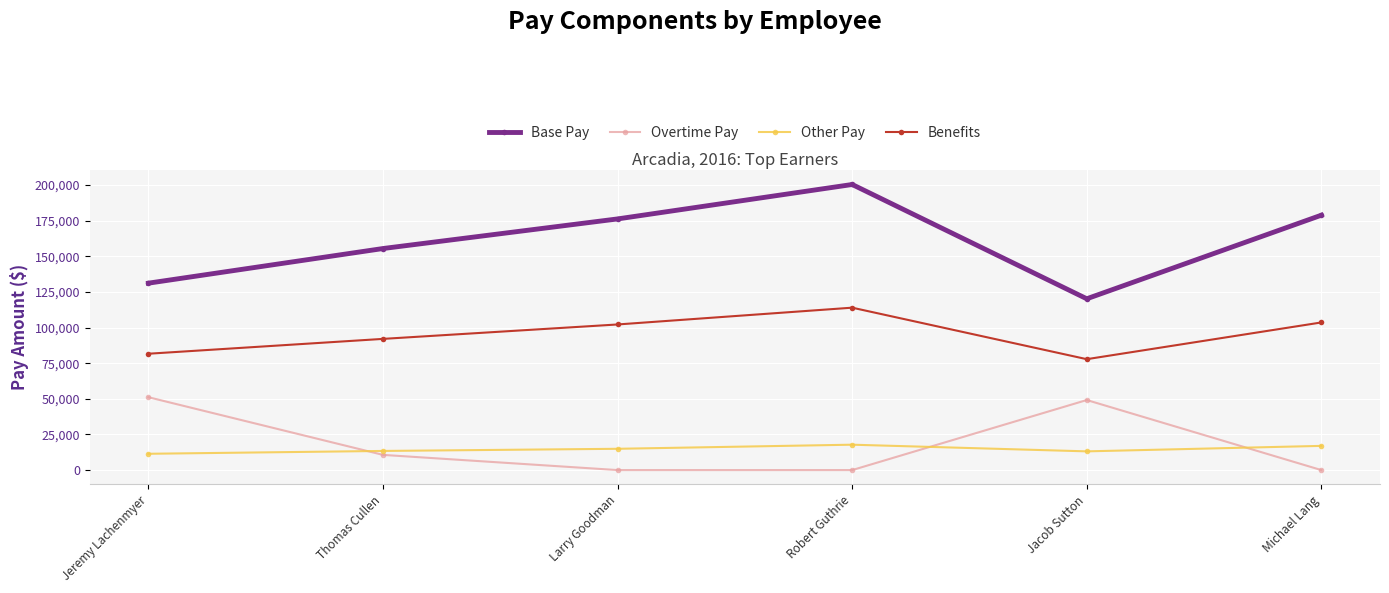

Where do Overtime Pay and Other Pay first cross each other?

Jeremy Lachenmyer and Thomas Cullen